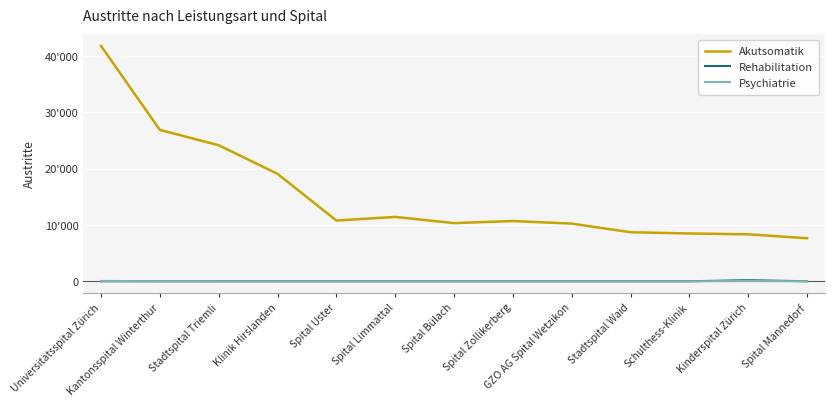

What are all the series names shown in the legend?

Akutsomatik, Rehabilitation, Psychiatrie